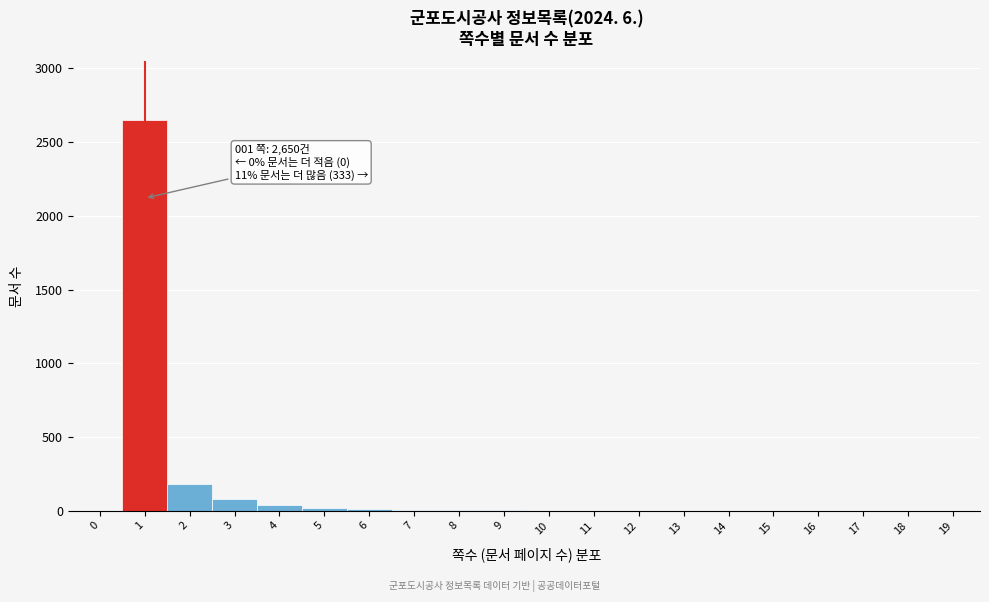

What is the sum of all values?

2983